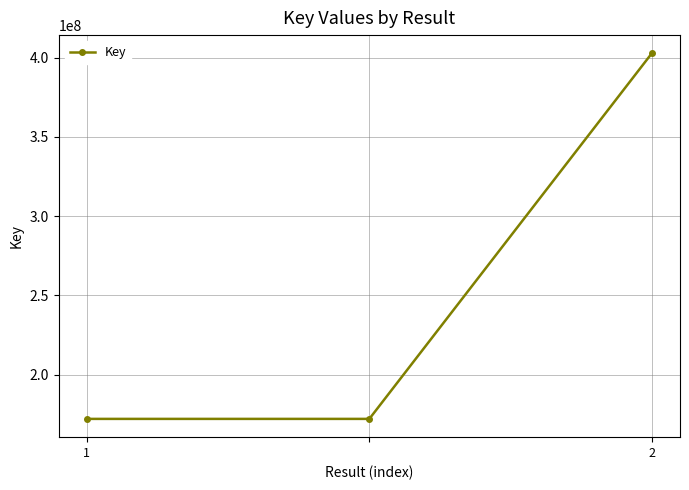

What is the average value?

249017969